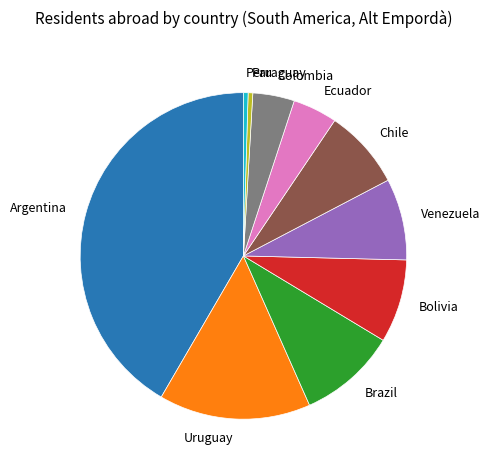

Which slice is the largest?

Argentina